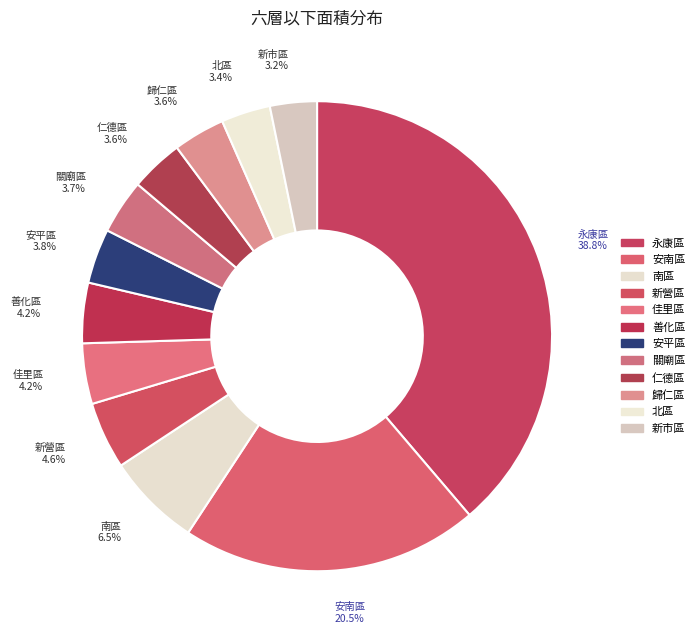

Which slice is the largest?

永康區